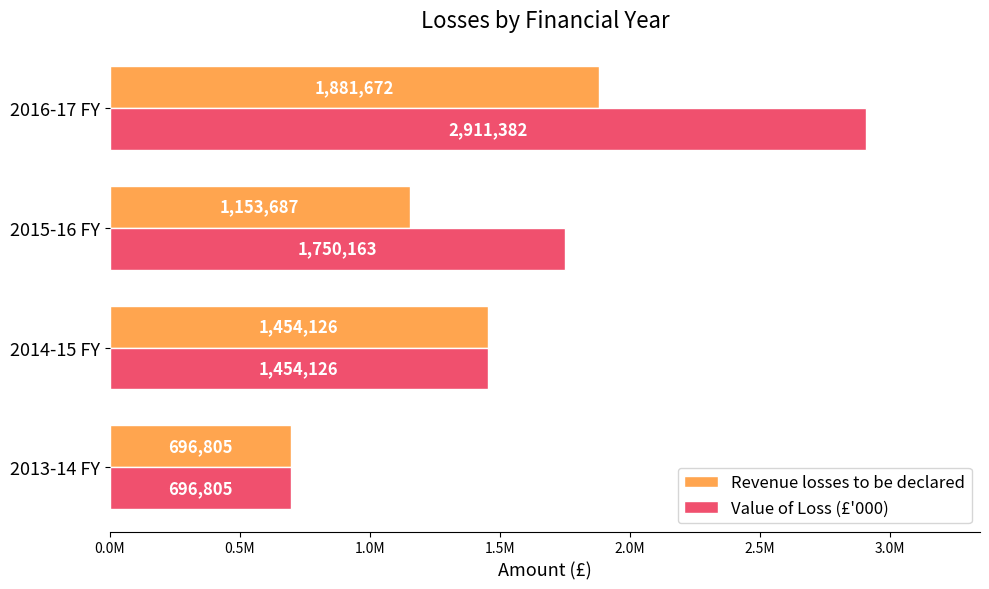

Which series has the largest range (max minus min)?

Value of Loss (£'000)